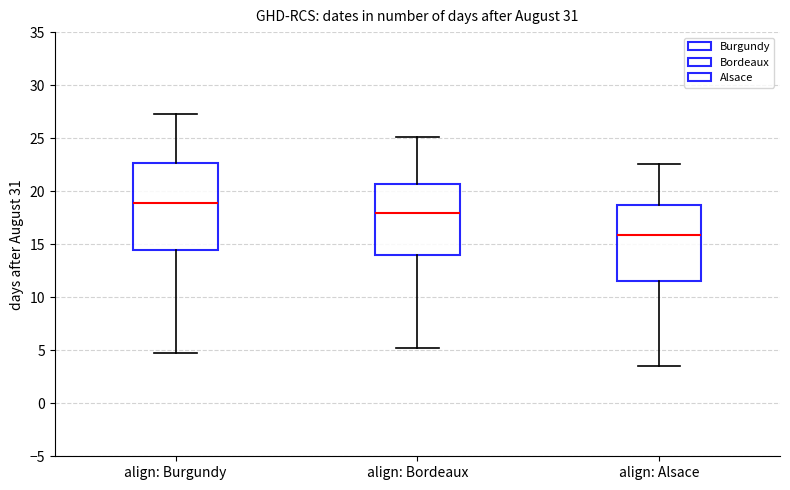

Where does the median line of the box for align: Alsace sit on the y-axis? The values are not printed on the chart, so give them approximately, as read against the axis.

16.0